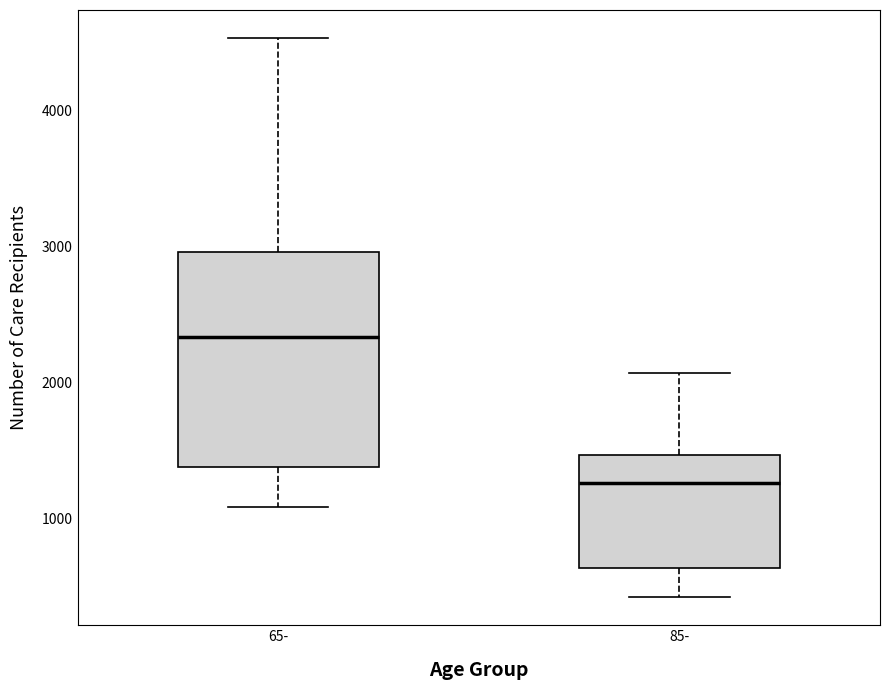

Reading left to right, transcribe this box plot: for each box, give where its median line is, the range the box spans, and where its two whiskers end, as read against the y-axis. The values are not printed on the chart, so give them approximately, as read against the axis.

65-: median 2300, box 1400 to 3000, whiskers 1100 to 4500
85-: median 1300, box 600 to 1500, whiskers 400 to 2100